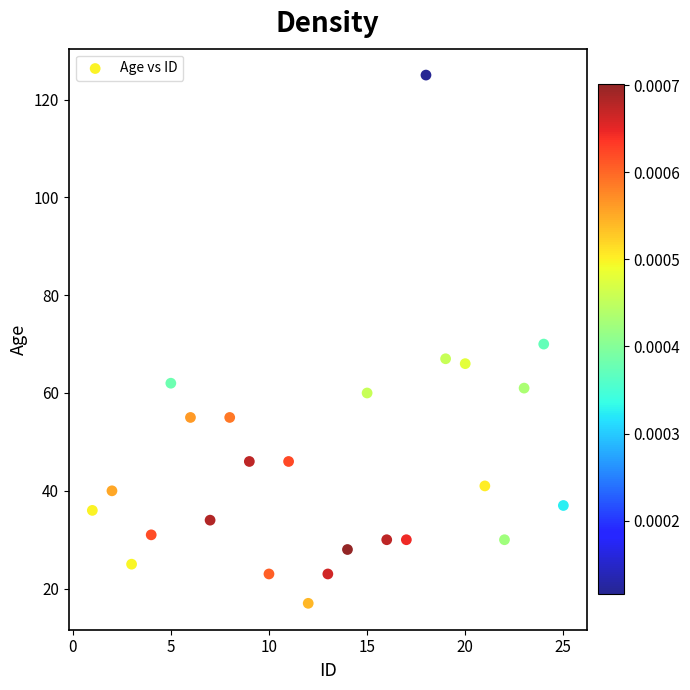

What is the range of Y values (max minus min)?

108